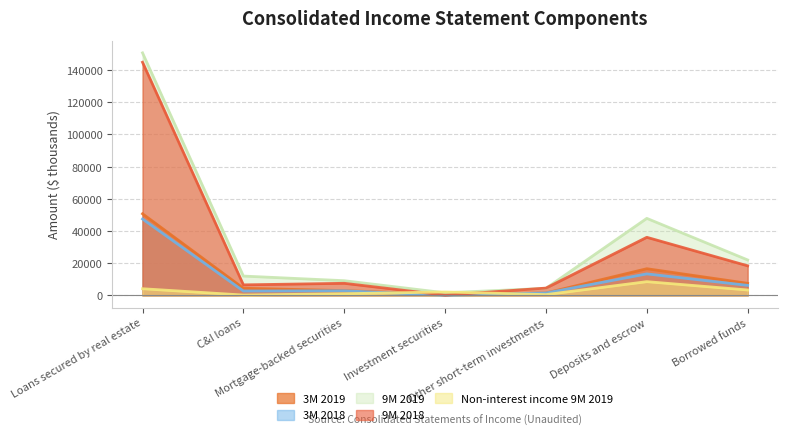

What is the sum of the 3M 2018 values at Deposits and escrow and C&I loans?

16090